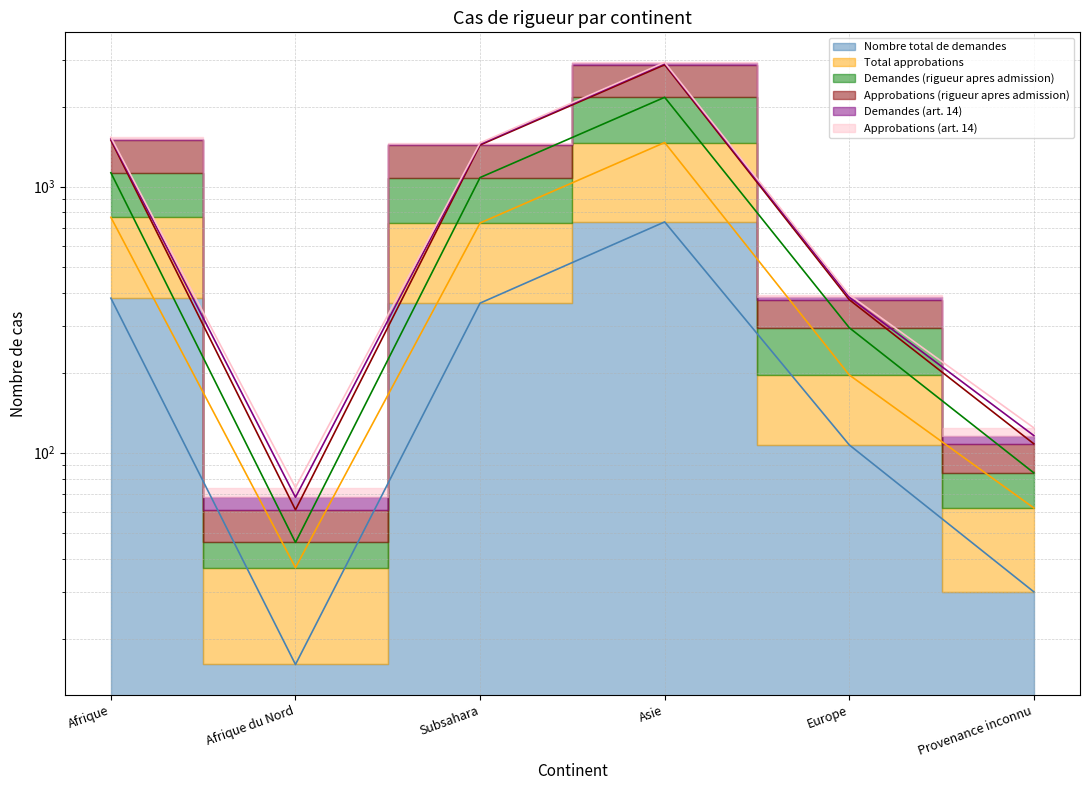

What is the label of the 1st point from the right?

Provenance inconnu